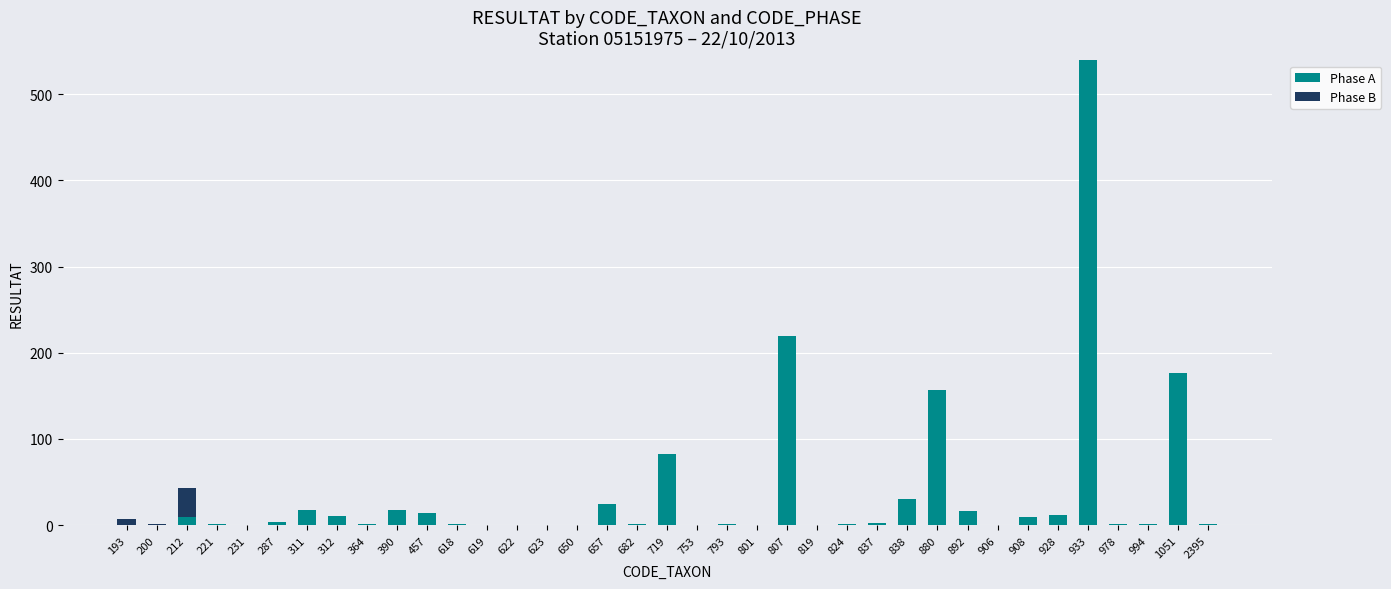

What is the total value across all series at 657?

24